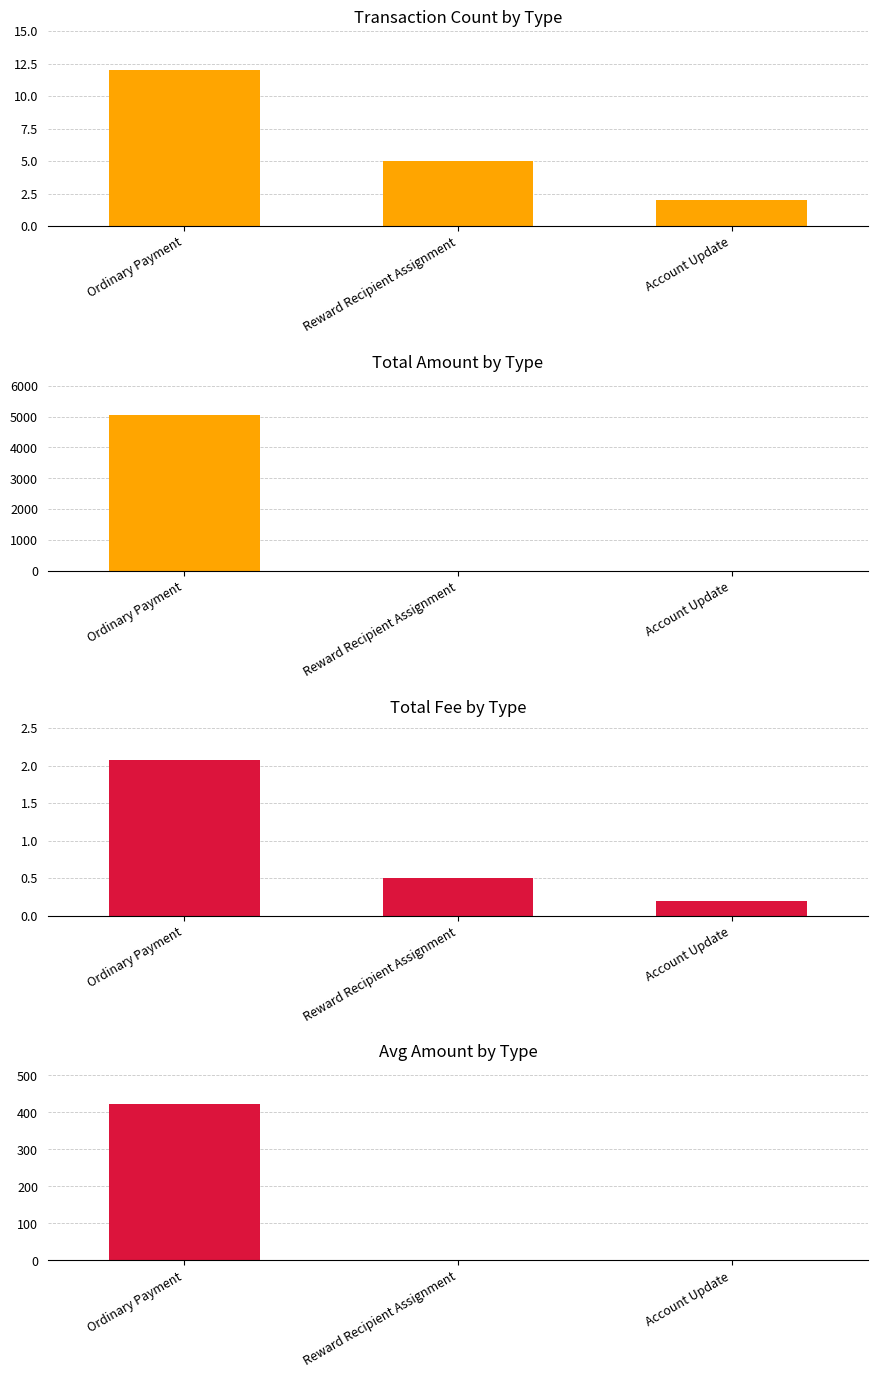

What position from the left is Ordinary Payment?

1